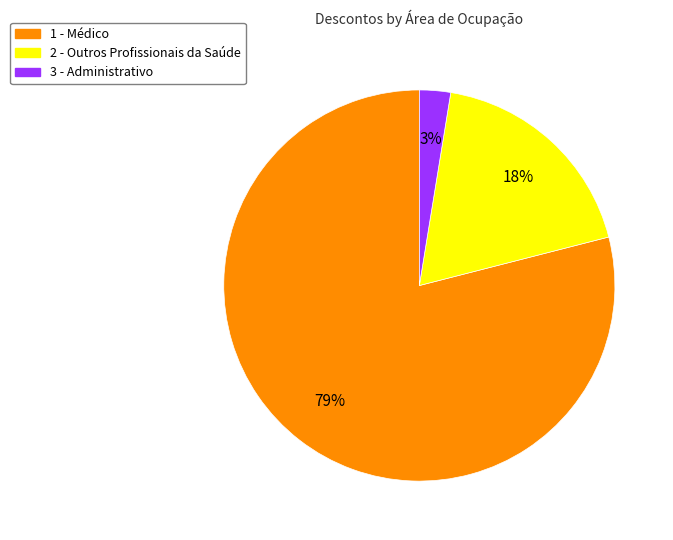

Rank the categories by value from lowest to highest.

3 - Administrativo, 2 - Outros Profissionais da Saúde, 1 - Médico